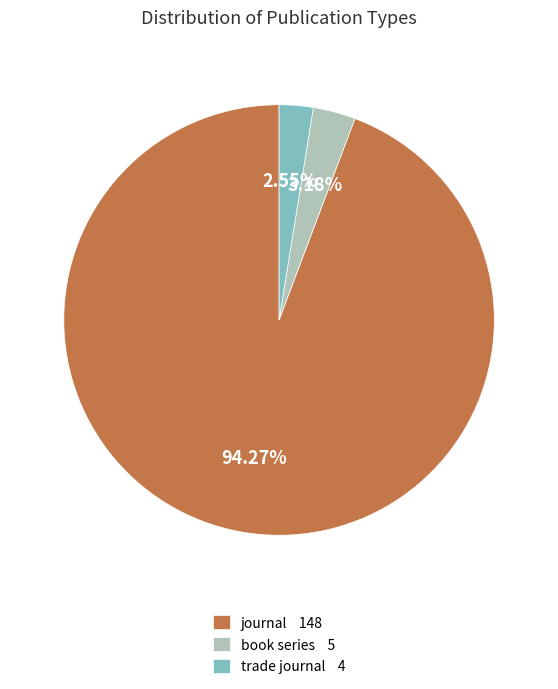

Rank the categories by value from lowest to highest.

trade journal, book series, journal